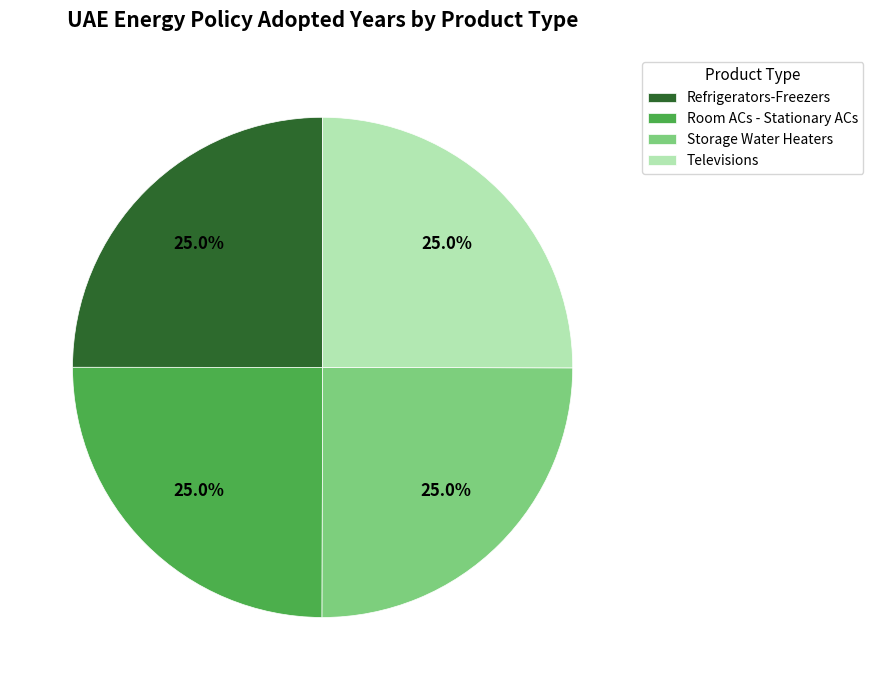

What is the ratio of the value at Refrigerators-Freezers to the value at Room ACs - Stationary ACs?

1.0